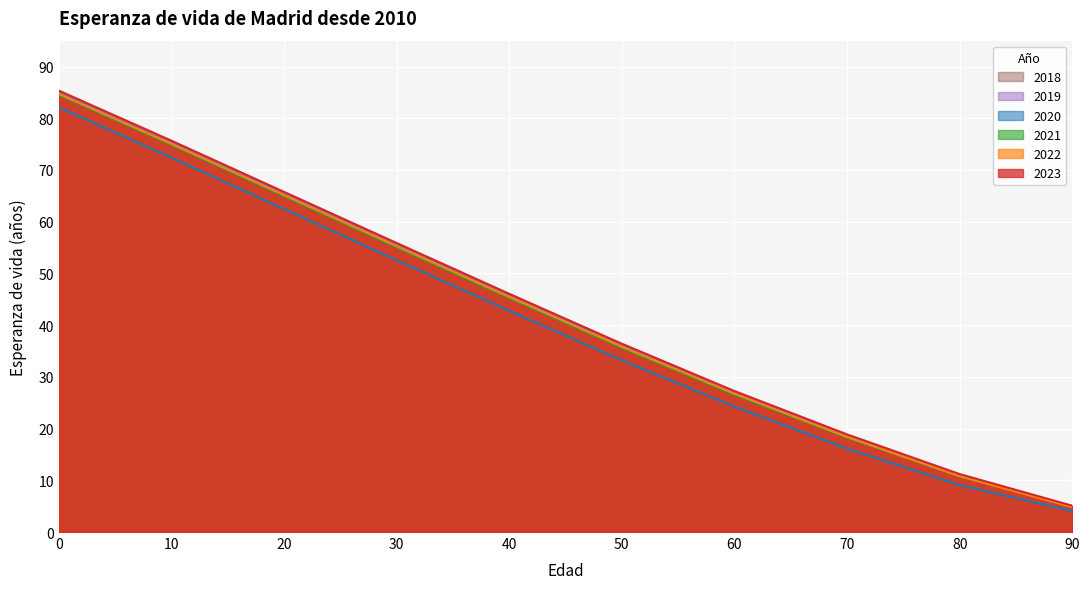

Is it true that 2022 equals 35.8 at 50?

True